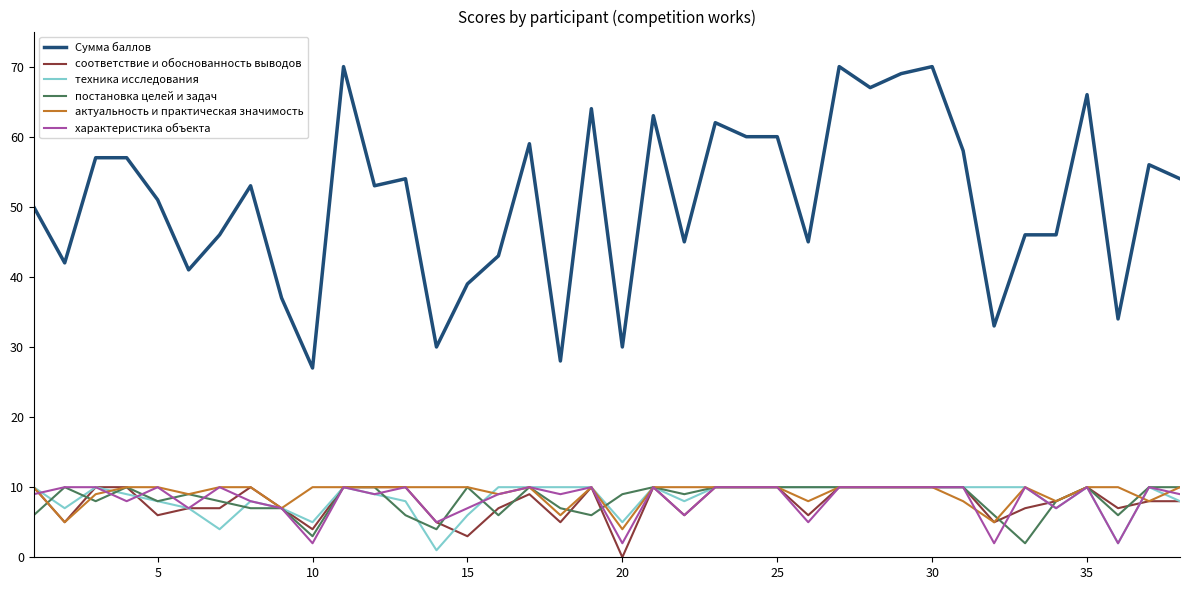

Which series has the largest total across all categories?

Сумма баллов